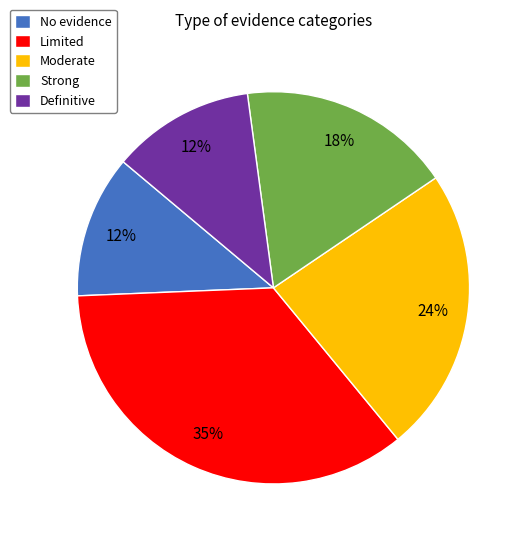

The No evidence slice represents 12% of the pie. True or false?

True